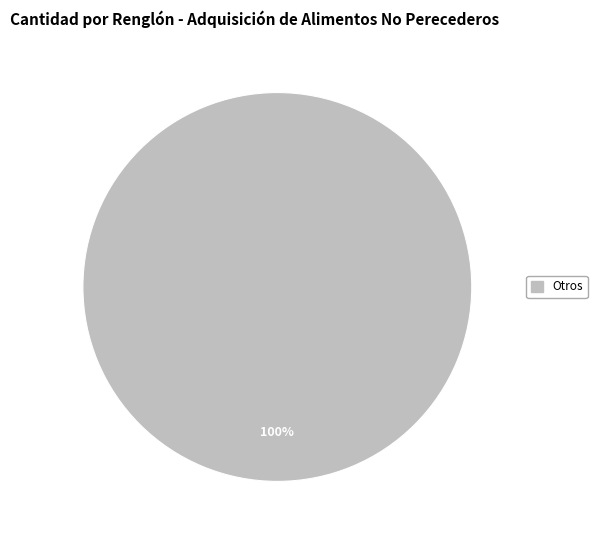

Is there any slice that represents more than half of the pie?

Yes